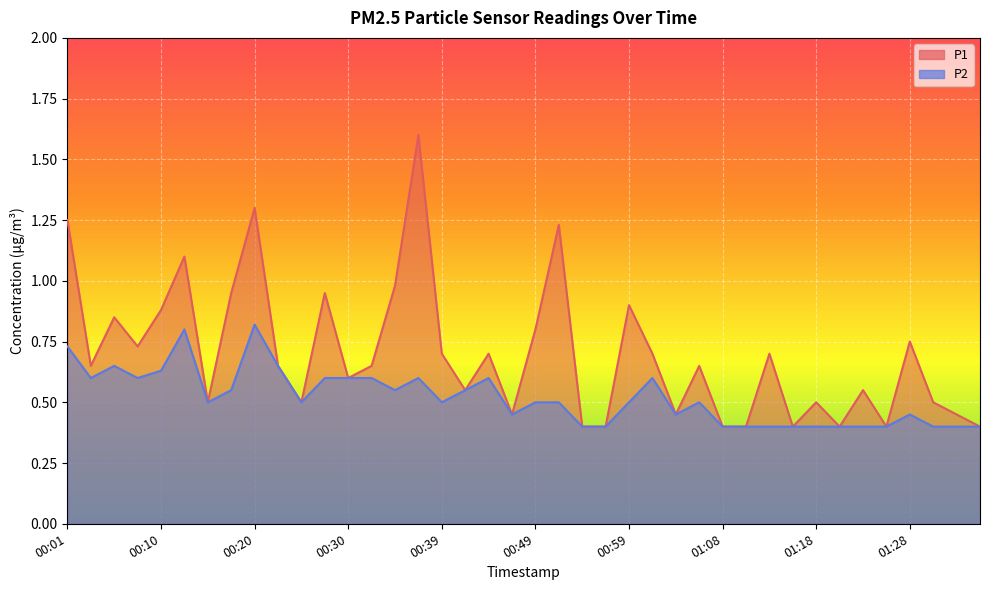

What is the label of the 35th point from the left?

01:23